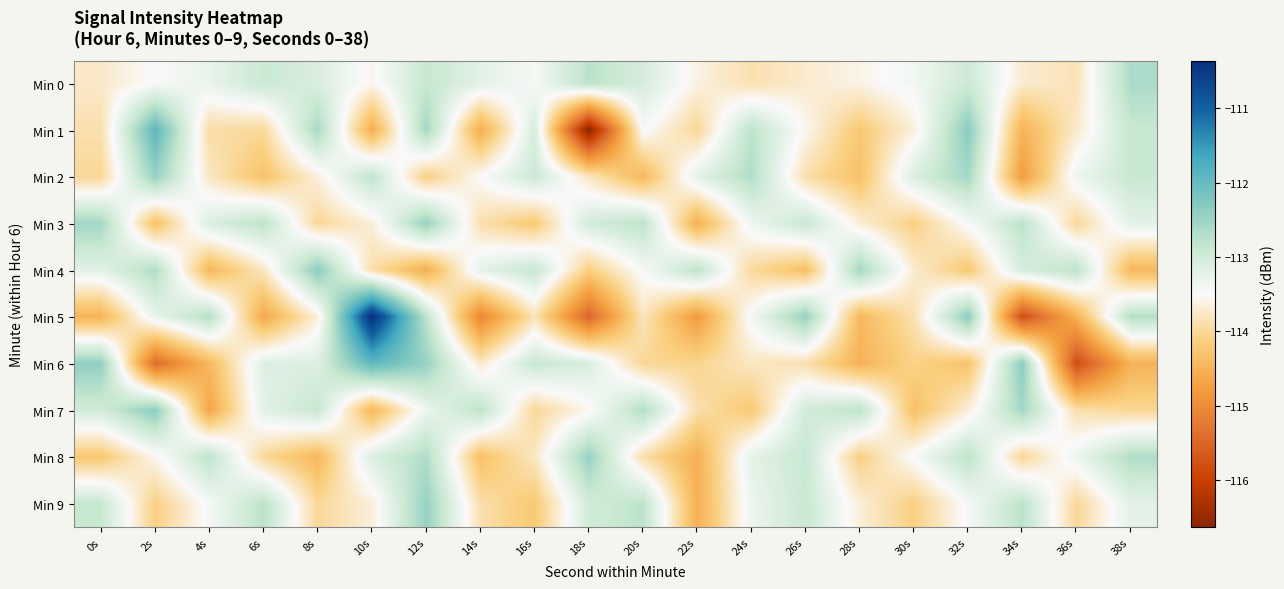

At which category does the chart reach its peak across all series?

10s